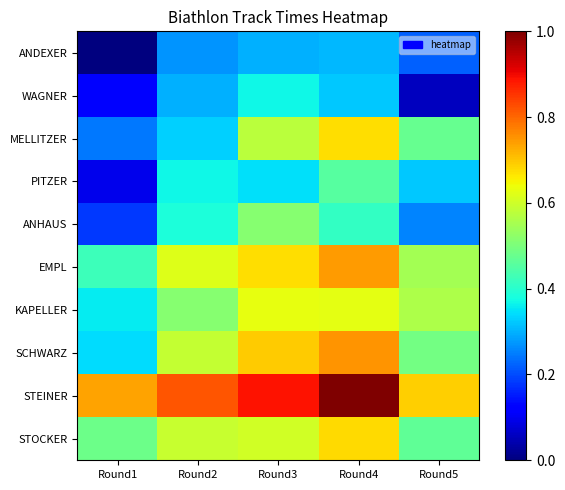

What is the difference between the highest and lowest values at Round5?

0.6